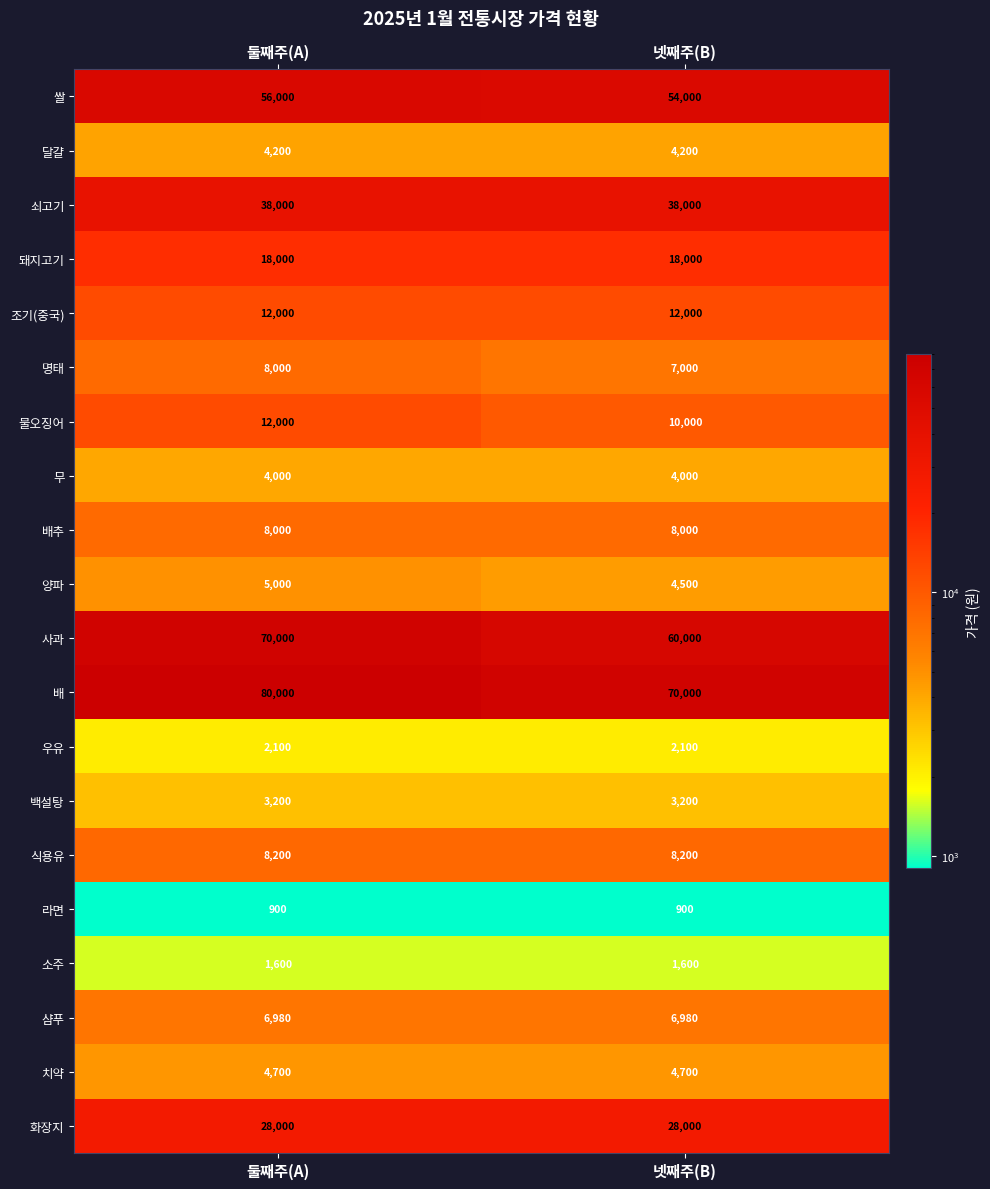

The 달걀 series shows 1907 at 둘째주(A). True or false?

False